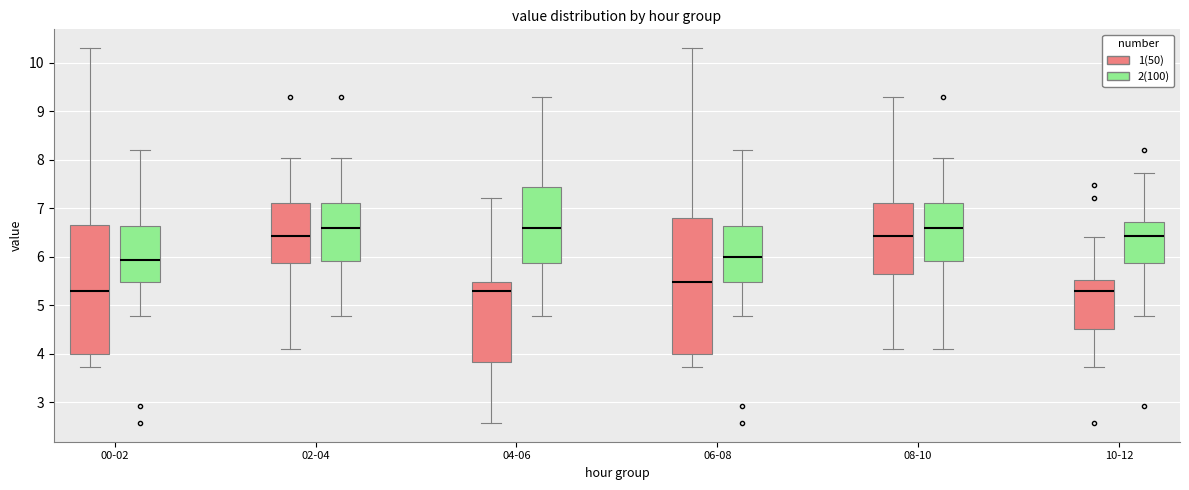

Reading left to right, transcribe this box plot: for each box, give where its median line is, the range the box spans, and where its two whiskers end, as read against the y-axis. The values are not printed on the chart, so give them approximately, as read against the axis.

00-02 (1(50)): median 5.3, box 4.0 to 6.7, whiskers 3.7 to 10.3
00-02 (2(100)): median 5.9, box 5.5 to 6.6, whiskers 4.8 to 8.2
02-04 (1(50)): median 6.4, box 5.9 to 7.1, whiskers 4.1 to 8.0
02-04 (2(100)): median 6.6, box 5.9 to 7.1, whiskers 4.8 to 8.0
04-06 (1(50)): median 5.3, box 3.8 to 5.5, whiskers 2.6 to 7.2
04-06 (2(100)): median 6.6, box 5.9 to 7.4, whiskers 4.8 to 9.3
06-08 (1(50)): median 5.5, box 4.0 to 6.8, whiskers 3.7 to 10.3
06-08 (2(100)): median 6.0, box 5.5 to 6.6, whiskers 4.8 to 8.2
08-10 (1(50)): median 6.4, box 5.6 to 7.1, whiskers 4.1 to 9.3
08-10 (2(100)): median 6.6, box 5.9 to 7.1, whiskers 4.1 to 8.0
10-12 (1(50)): median 5.3, box 4.5 to 5.5, whiskers 3.7 to 6.4
10-12 (2(100)): median 6.4, box 5.9 to 6.7, whiskers 4.8 to 7.7